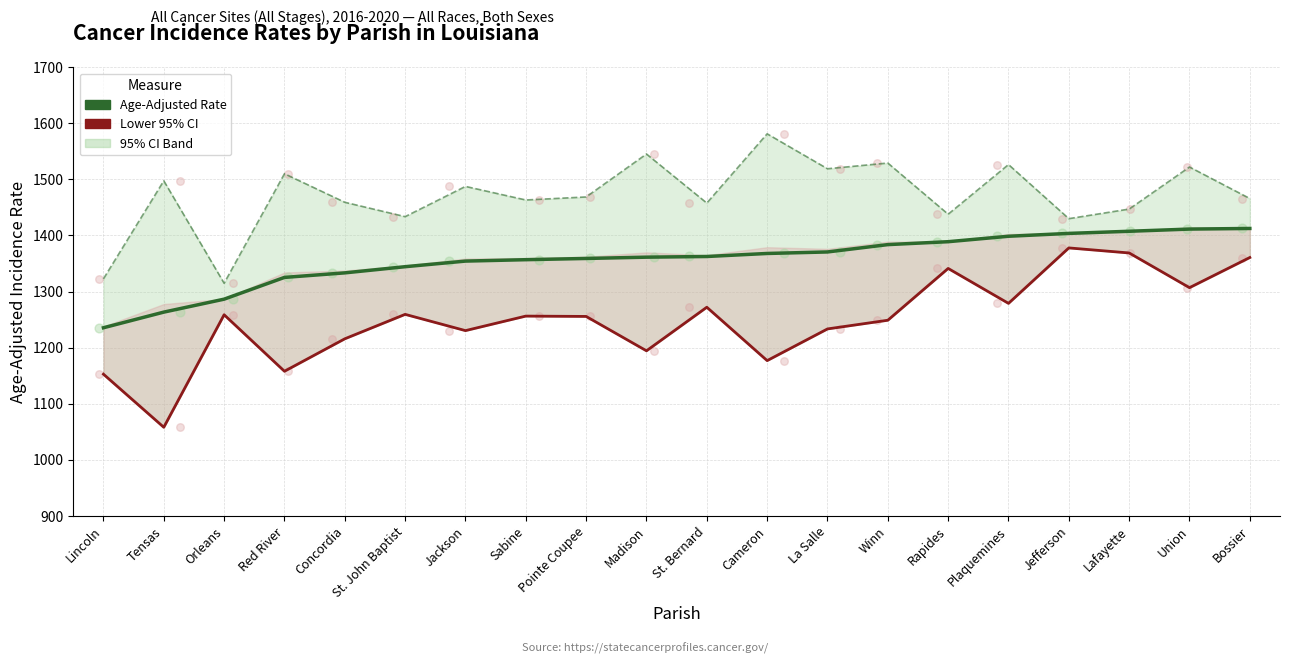

At which category is the sum across all series the highest?

Union